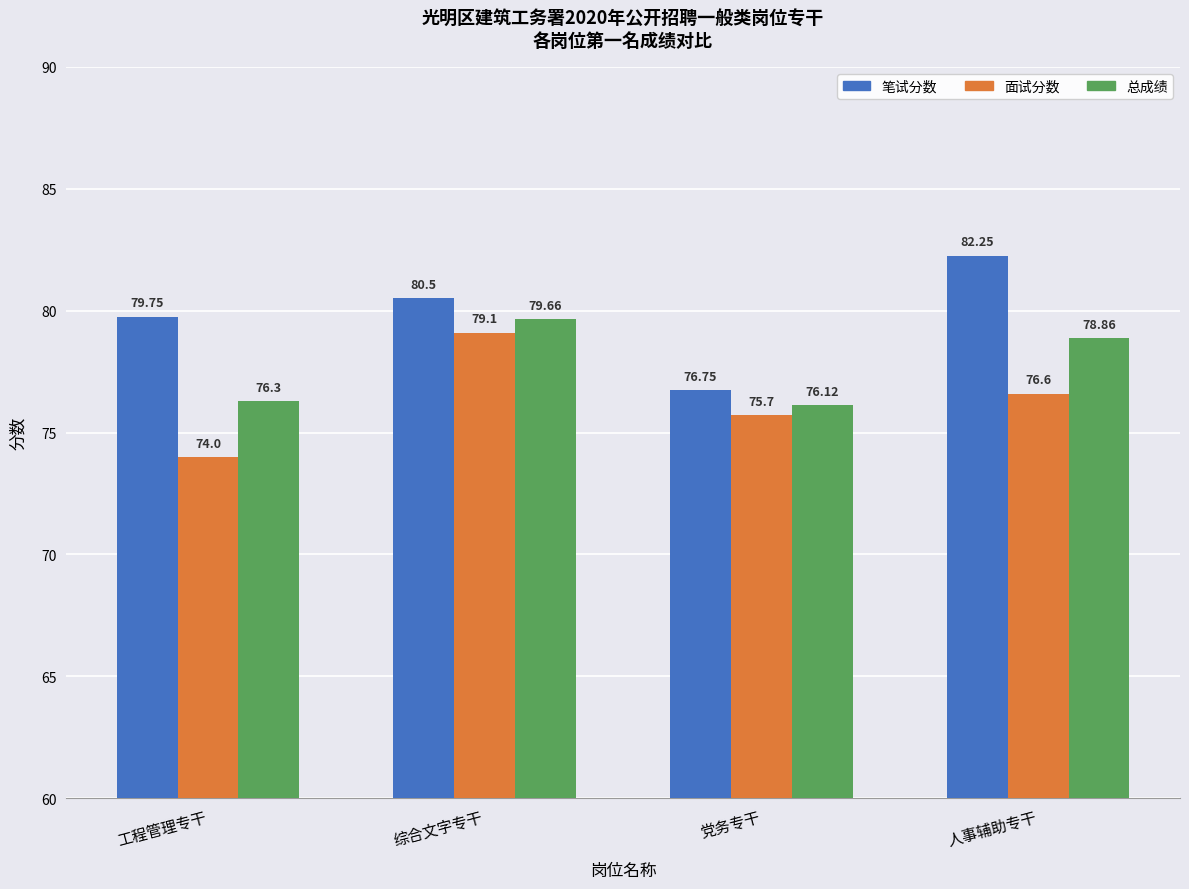

Which series has the largest total across all categories?

笔试分数